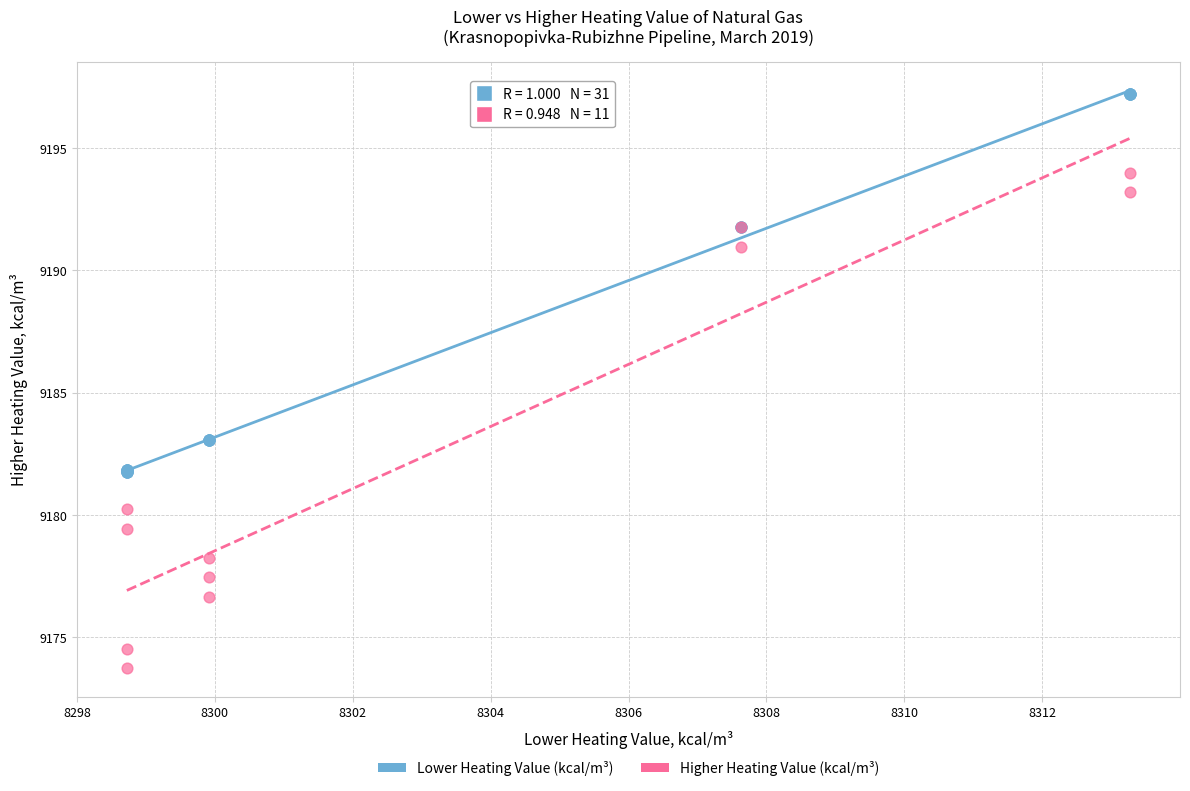

Which series contains the highest Y value?

Lower Heating Value (kcal/m³)